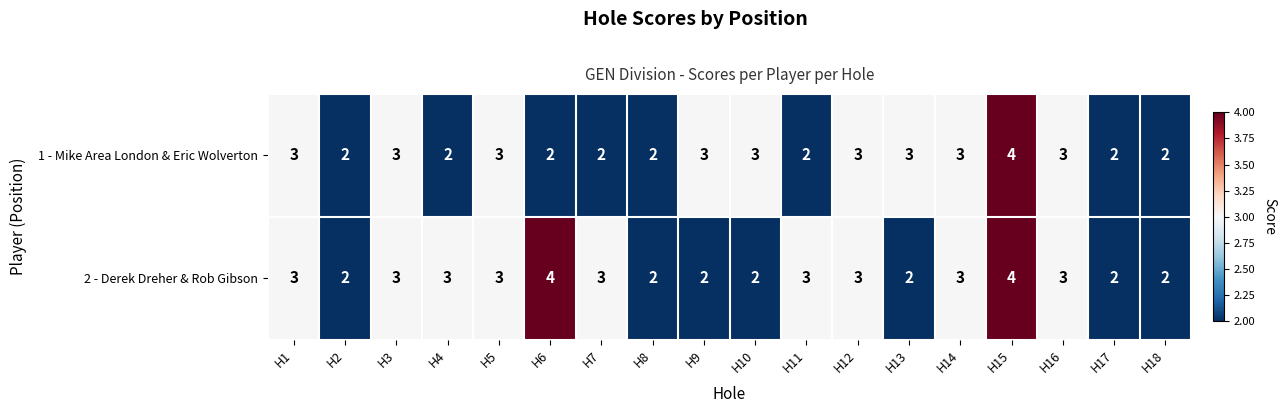

How many 1 - Mike Area London & Eric Wolverton values are between 2 and 3?

17